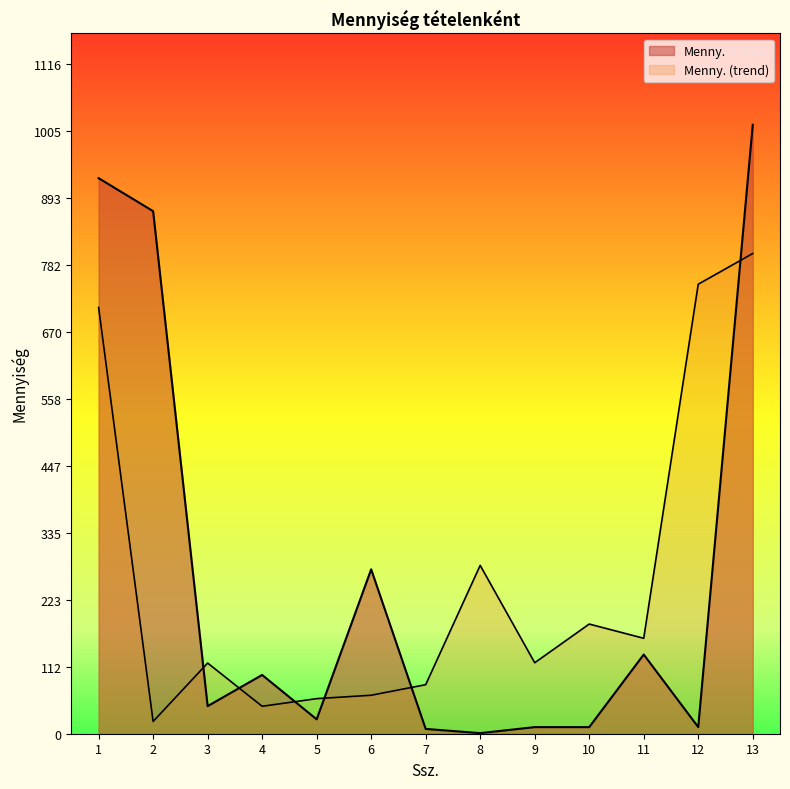

Reading right to left, extract all data points from this chart.

13=1015	12=11	11=132	10=11	9=11	8=1	7=8	6=274	5=24	4=98	3=46	2=871	1=926